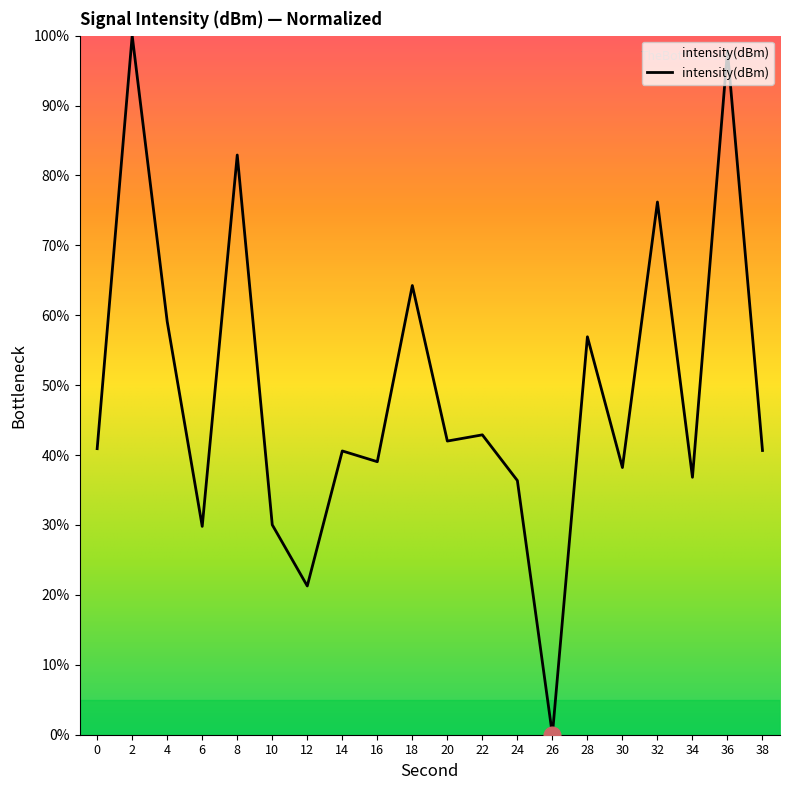

Which category has the lowest value across all series?

26